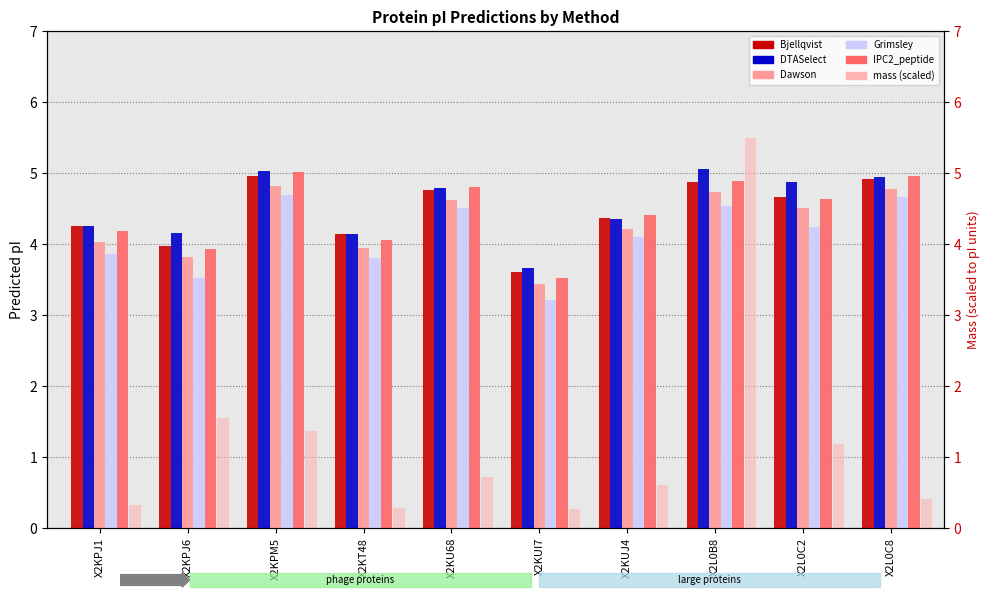

At X2KPM5, list the series in order from smallest to largest.

mass (scaled), Grimsley, Dawson, Bjellqvist, IPC2_peptide, DTASelect